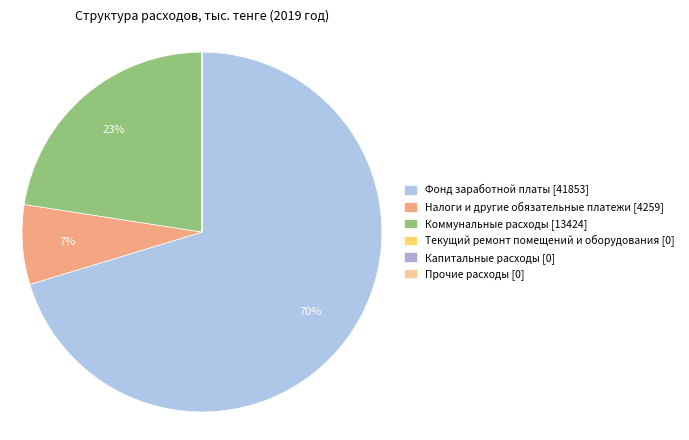

Which slice is the largest?

Фонд заработной платы